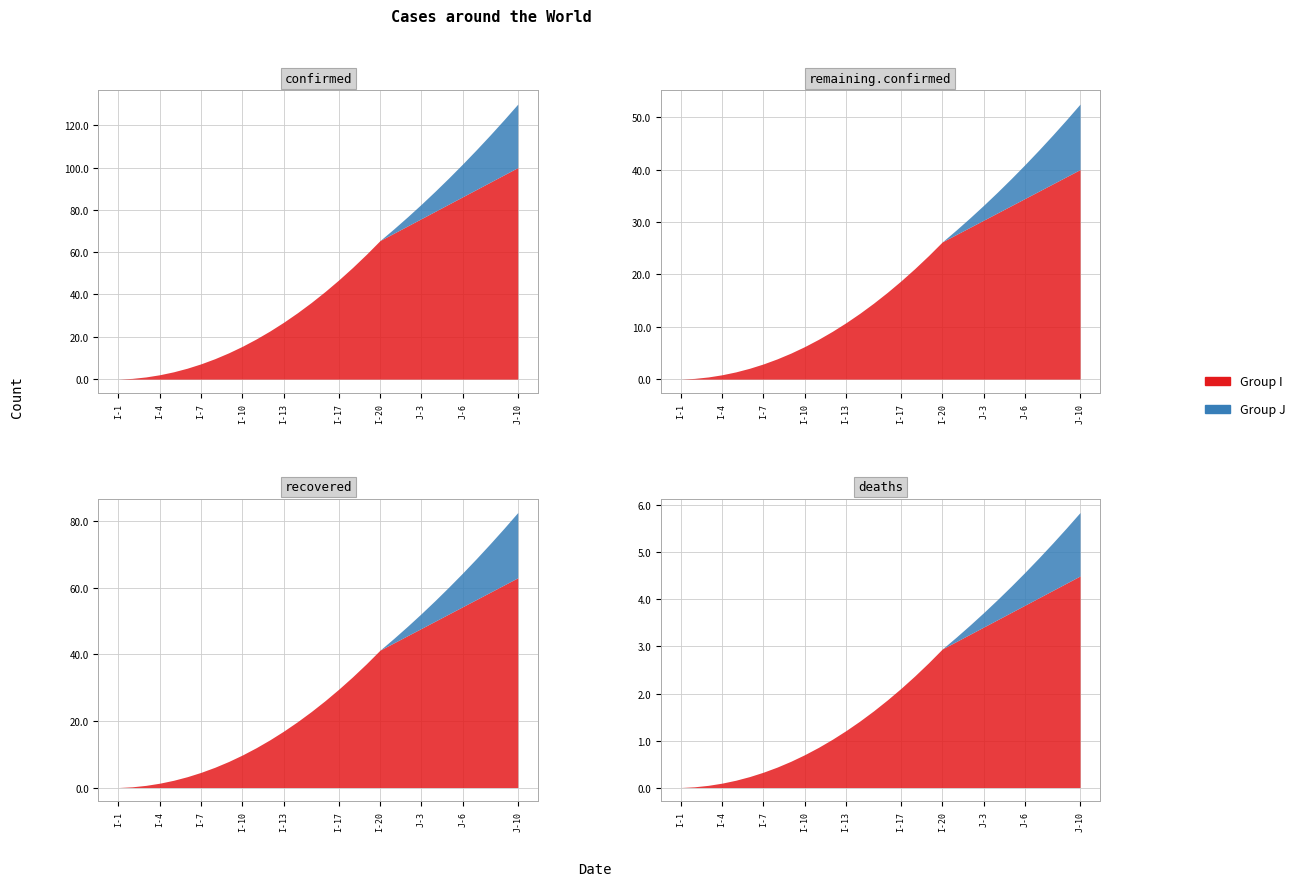

What is the label of the 16th point from the left?

I-16